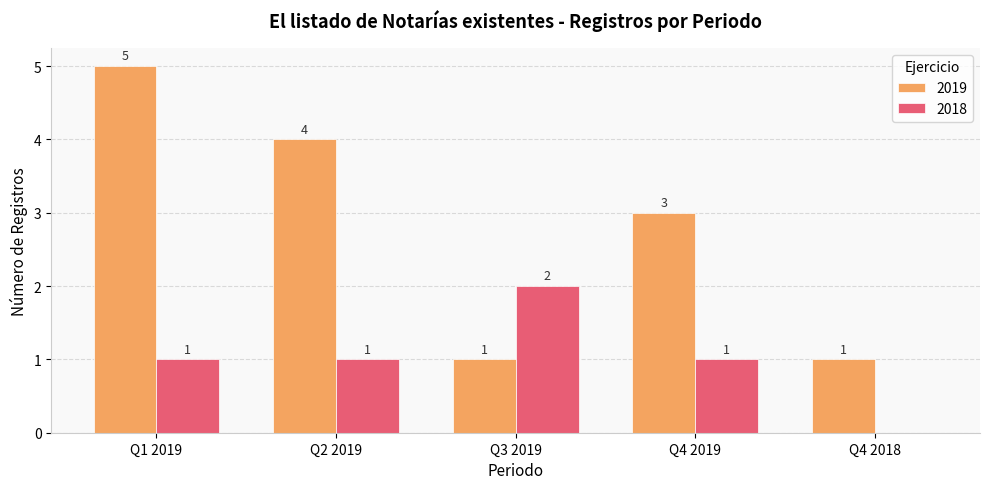

Reading left to right, transcribe all the data shown in this chart.

2019: Q1 2019=5	Q2 2019=4	Q3 2019=1	Q4 2019=3	Q4 2018=1
2018: Q1 2019=1	Q2 2019=1	Q3 2019=2	Q4 2019=1	Q4 2018=0